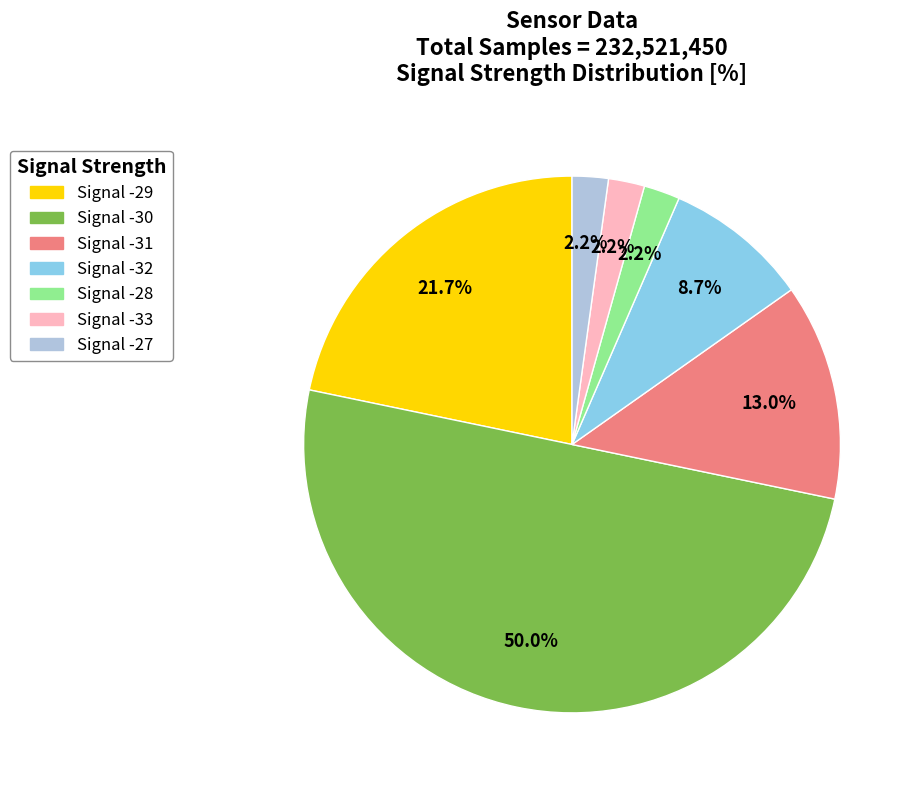

How many segments does this pie chart have?

7